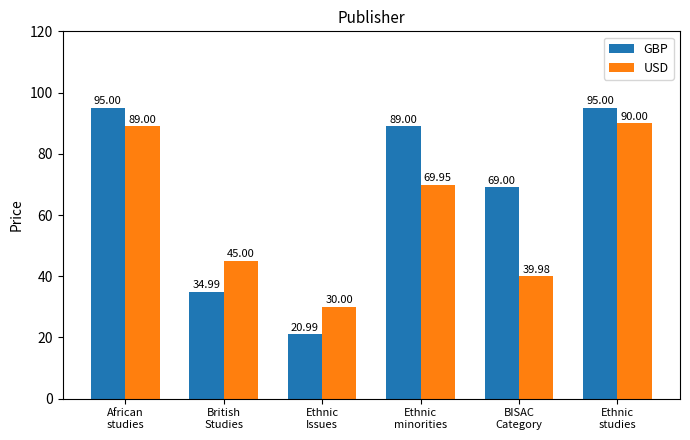

What is the difference between the second highest and minimum values in the GBP series?

74.0